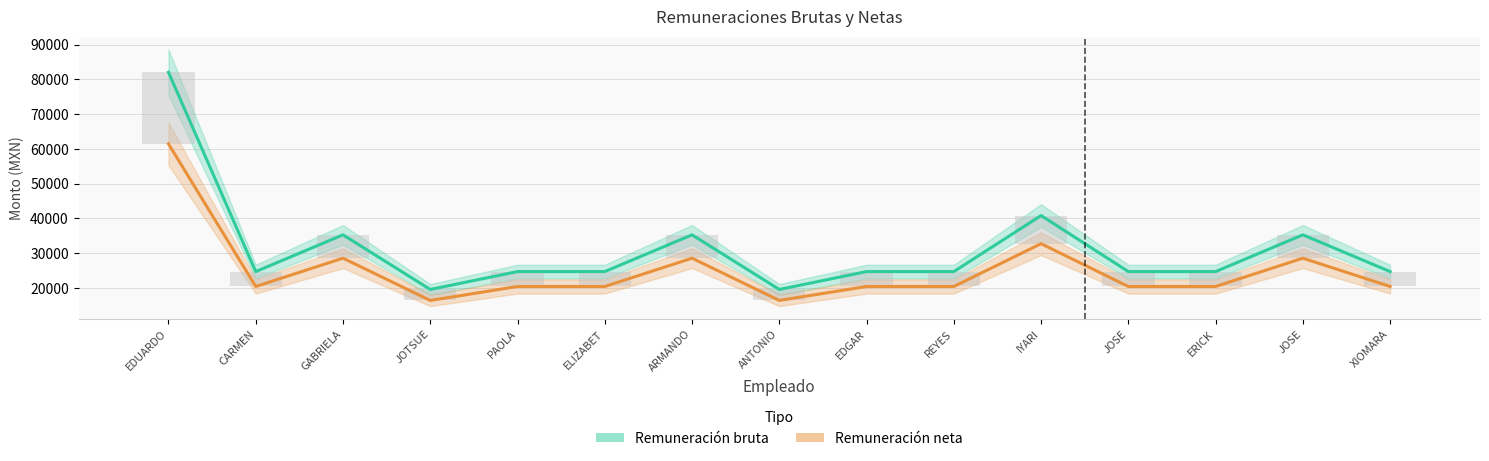

At which category is the sum across all series the highest?

EDUARDO